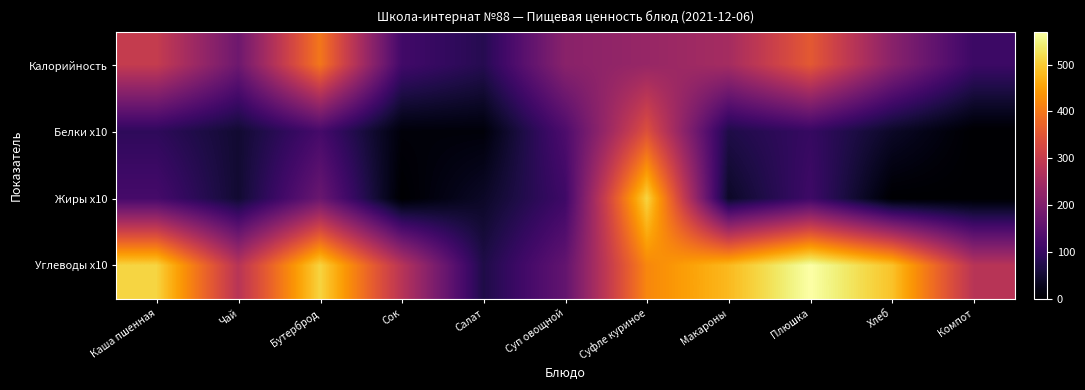

Between Плюшка and Каша пшенная, which is larger?

Плюшка